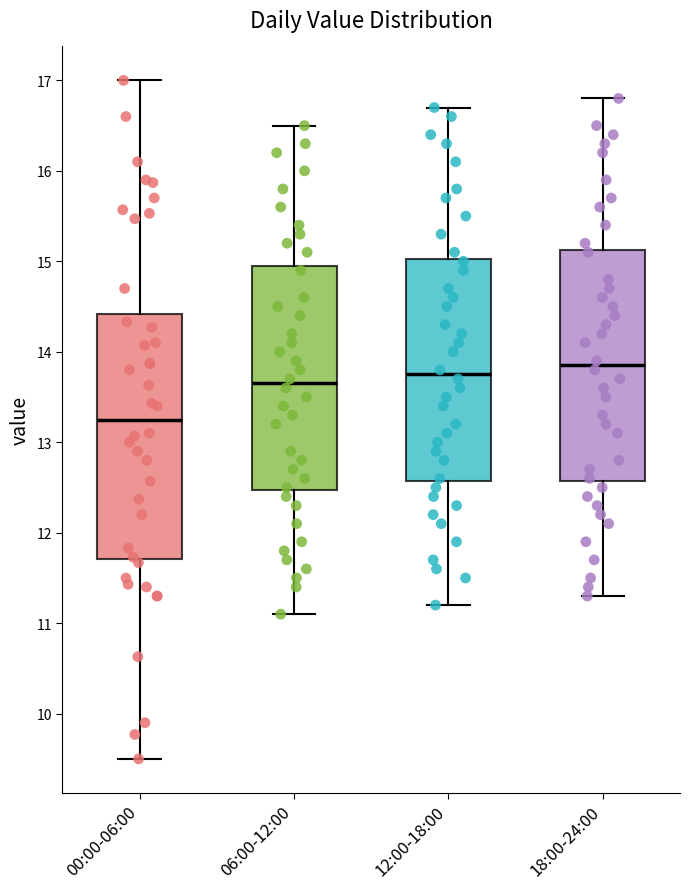

Which box is the tallest, from its lower edge to its upper edge?

00:00-06:00